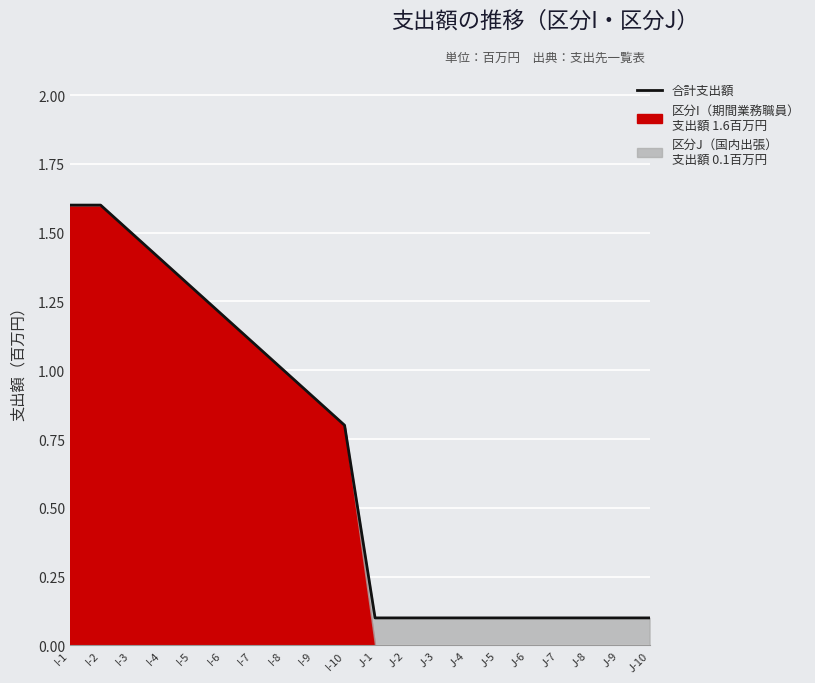

What is the change in value from I-2 to J-9?

-1.5